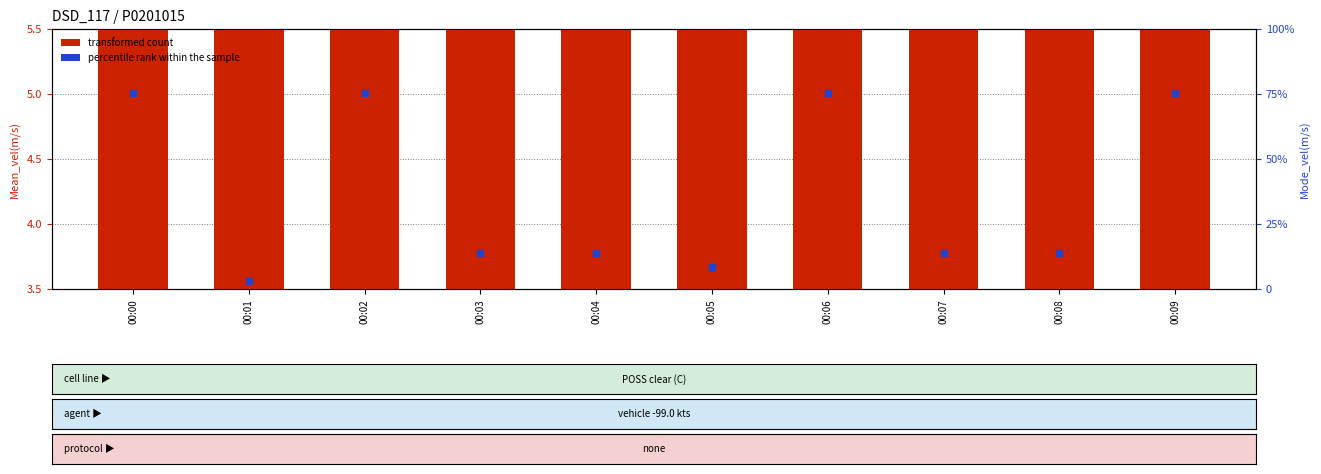

Is the value of percentile rank within the sample at 00:08 greater than the value of transformed count at 00:04?

Yes